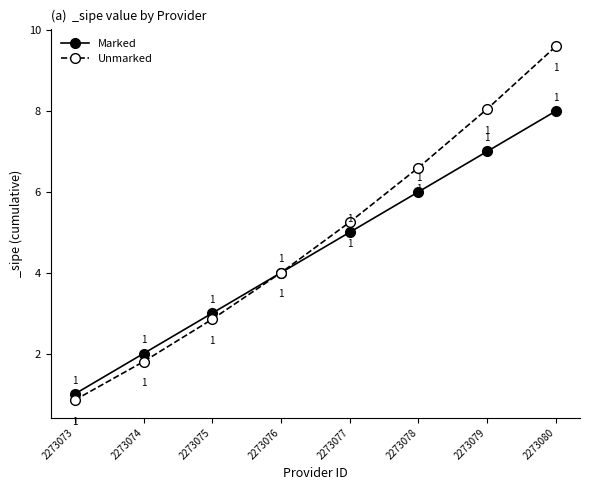

The Unmarked series shows 2.5 at 2273074. True or false?

False